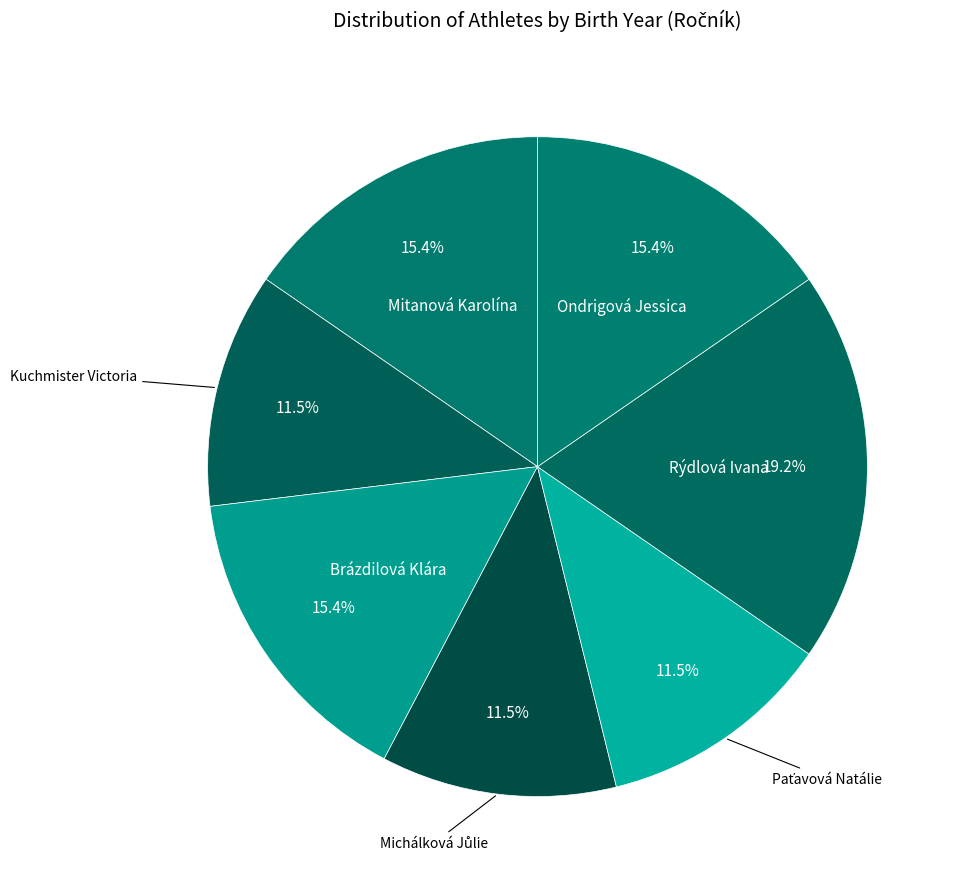

How many segments does this pie chart have?

7